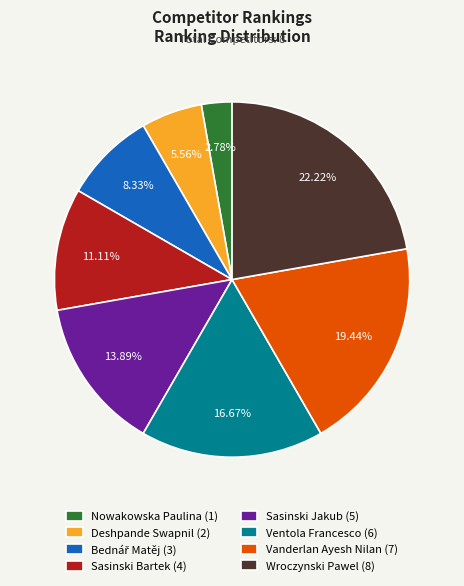

To the nearest percent, what percentage of the pie is Sasinski Jakub?

14%